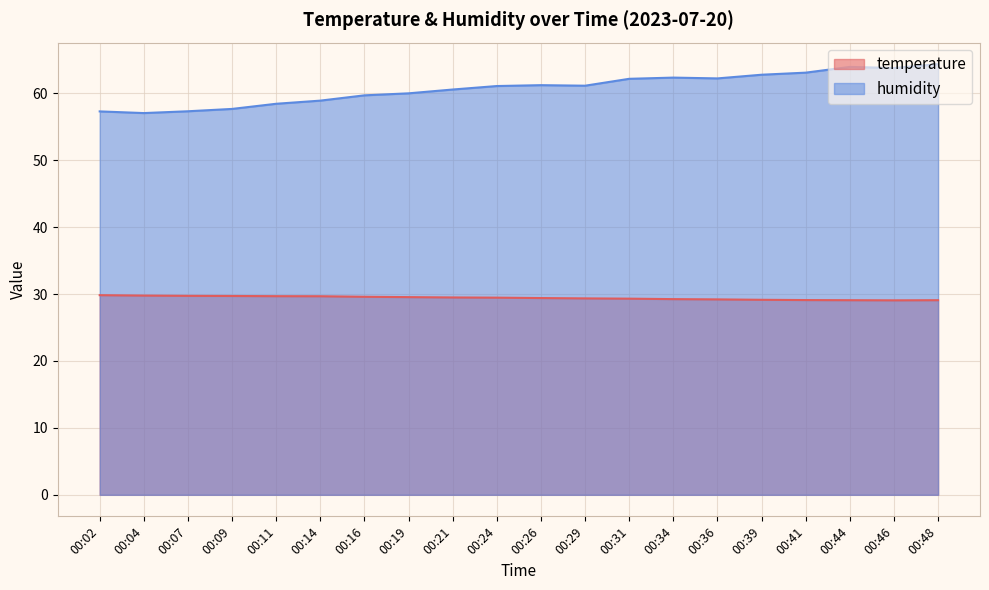

Is the value of temperature at 00:11 greater than the value of humidity at 00:44?

No